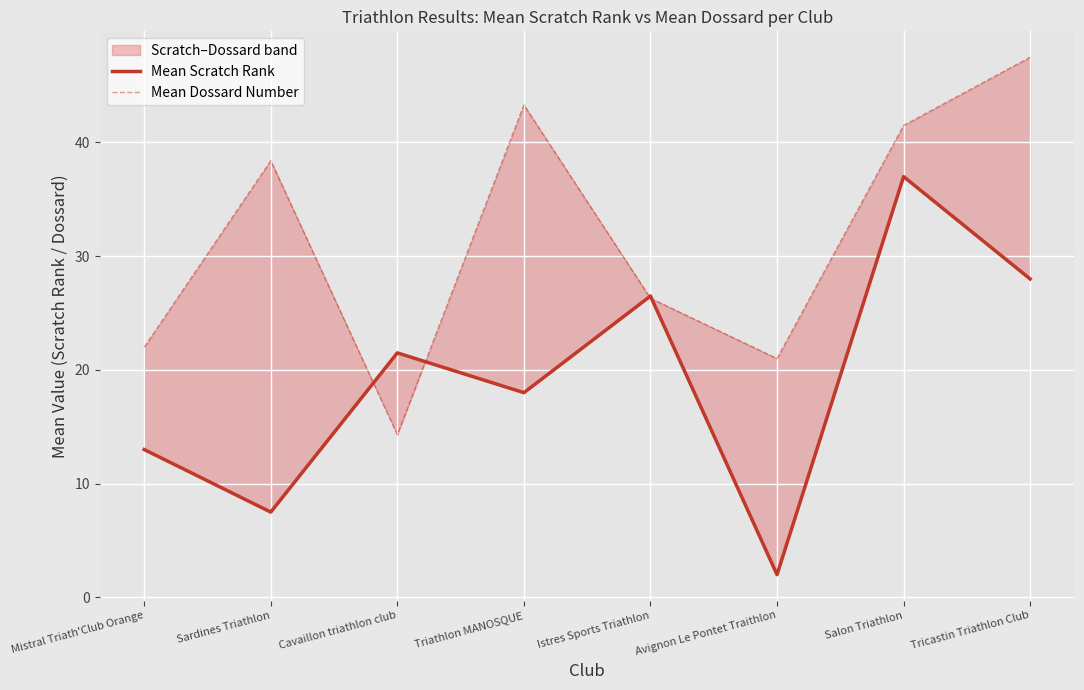

At which label does Mean Dossard Number reach its minimum?

Cavaillon triathlon club